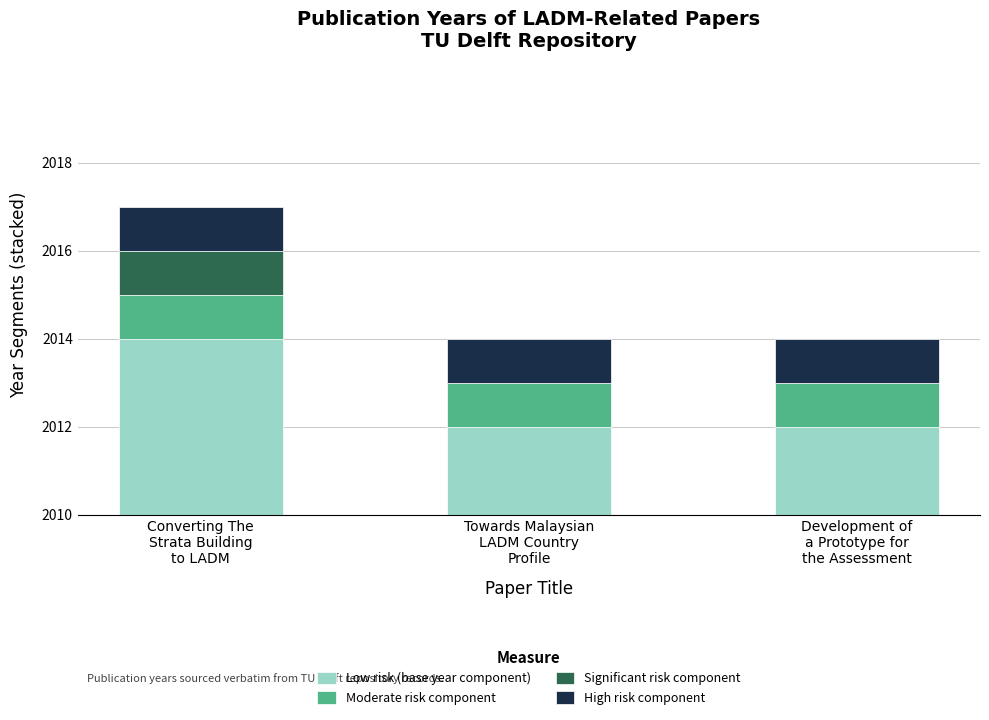

Which series has the largest total across all categories?

Low risk (base year component)